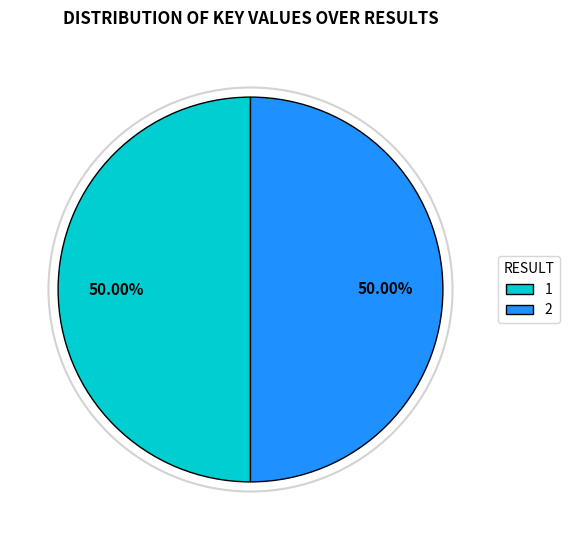

What percentage do 2 and 1 together represent?

100.0%